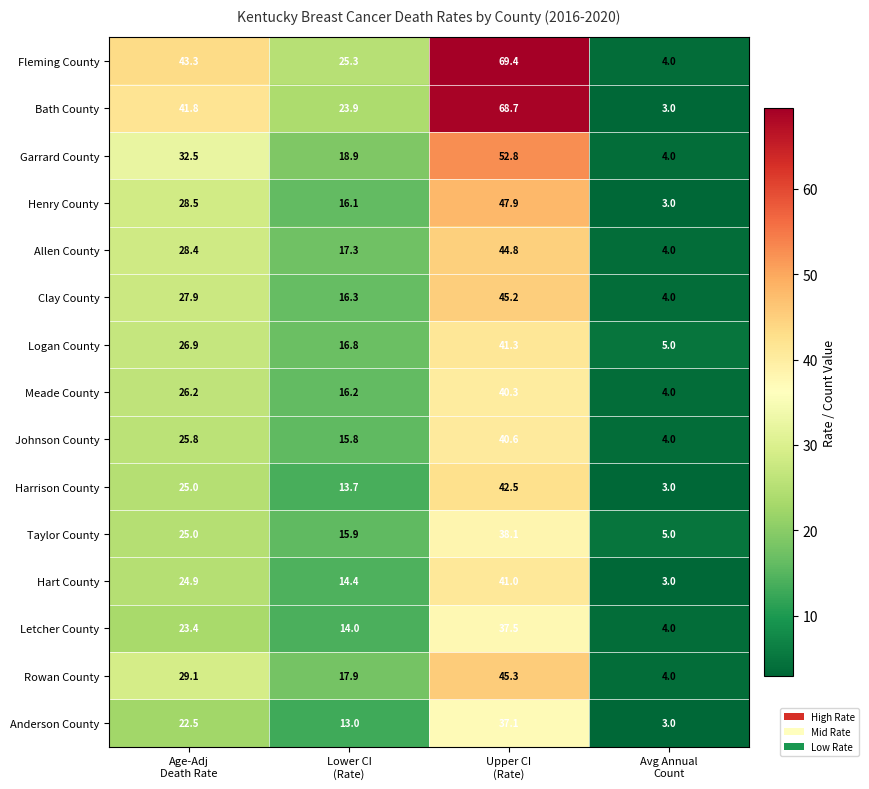

What is the average value of the Anderson County series?

18.9